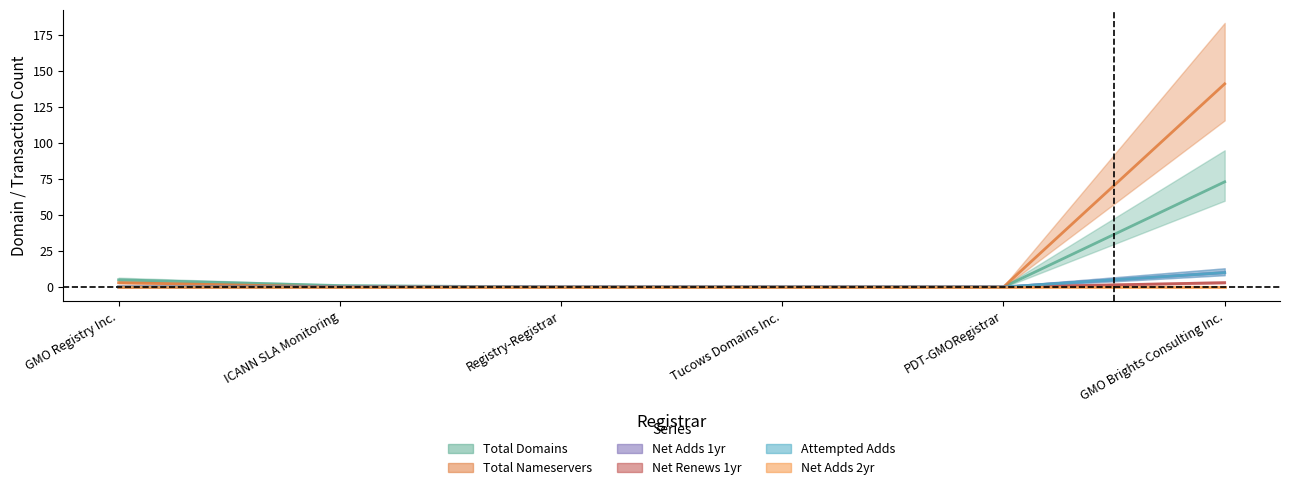

Reading right to left, extract all data points from this chart.

total-domains: GMO Brights Consulting Inc.=73	PDT-GMORegistrar=0	Tucows Domains Inc.=0	Registry-Registrar=0	ICANN SLA Monitoring=1	GMO Registry Inc.=5
total-nameservers: GMO Brights Consulting Inc.=141	PDT-GMORegistrar=0	Tucows Domains Inc.=0	Registry-Registrar=0	ICANN SLA Monitoring=0	GMO Registry Inc.=3
net-adds-1-yr: GMO Brights Consulting Inc.=10	PDT-GMORegistrar=0	Tucows Domains Inc.=0	Registry-Registrar=0	ICANN SLA Monitoring=0	GMO Registry Inc.=0
net-renews-1-yr: GMO Brights Consulting Inc.=3	PDT-GMORegistrar=0	Tucows Domains Inc.=0	Registry-Registrar=0	ICANN SLA Monitoring=0	GMO Registry Inc.=0
attempted-adds: GMO Brights Consulting Inc.=10	PDT-GMORegistrar=0	Tucows Domains Inc.=0	Registry-Registrar=0	ICANN SLA Monitoring=0	GMO Registry Inc.=0
net-adds-2-yr: GMO Brights Consulting Inc.=0	PDT-GMORegistrar=0	Tucows Domains Inc.=0	Registry-Registrar=0	ICANN SLA Monitoring=0	GMO Registry Inc.=0